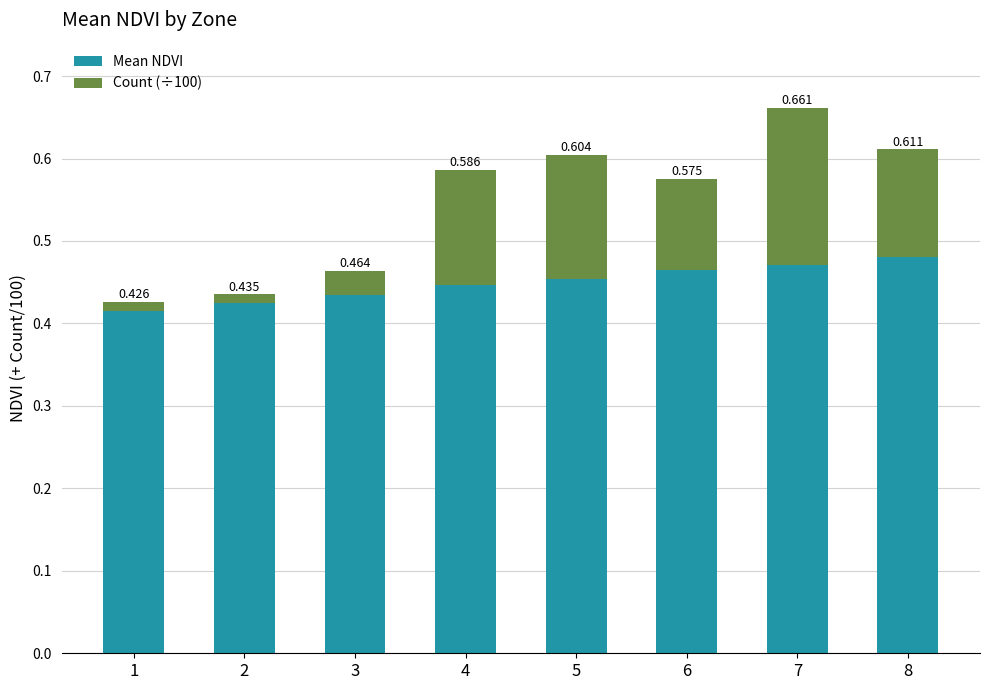

What are all the series names shown in the legend?

Mean NDVI, Count (÷100)